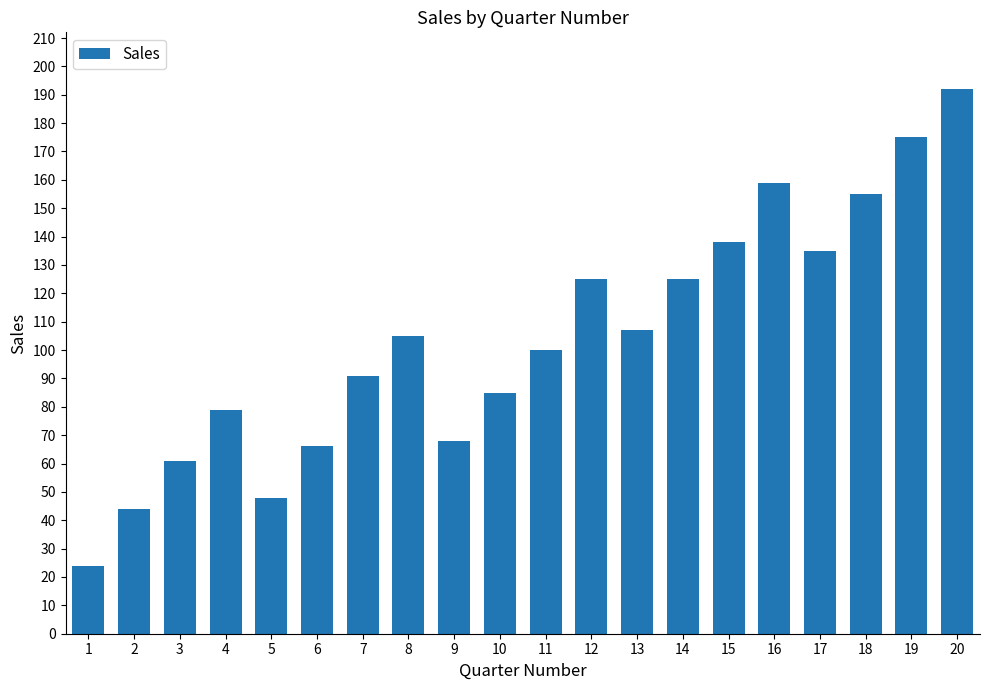

What is the sum of all values?

2082